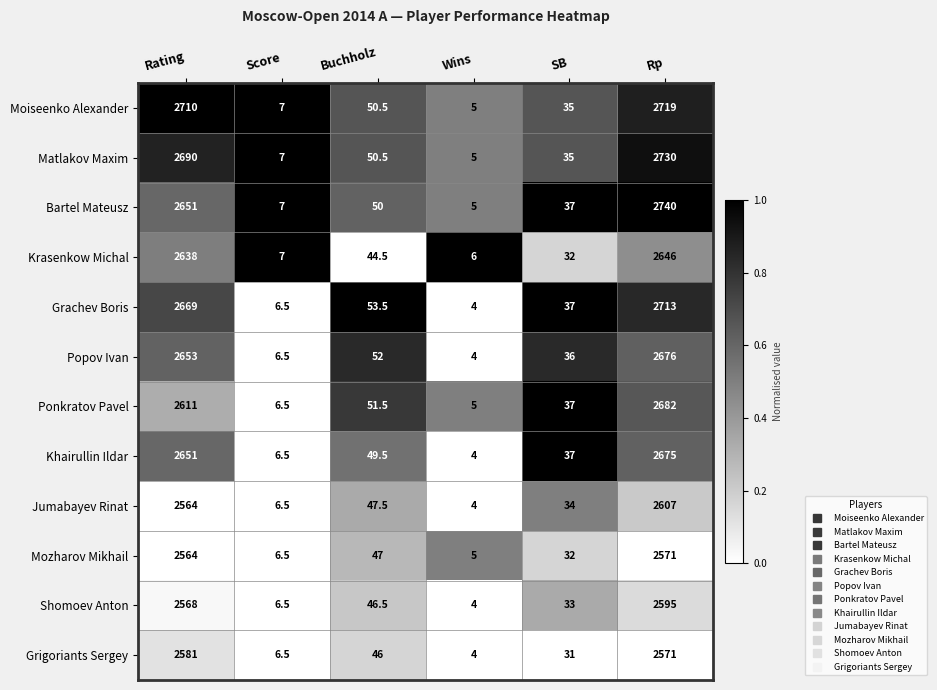

What is the difference between the maximum and minimum values in the Krasenkow Michal series?

2640.0